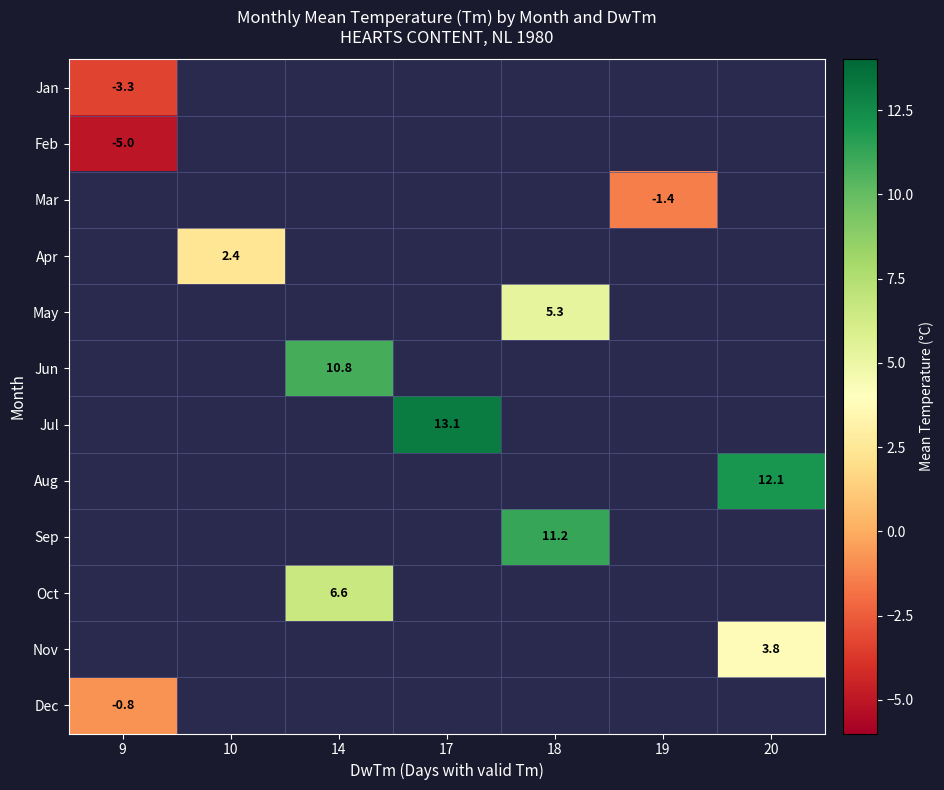

At how many categories does at least one series exceed 2?

5